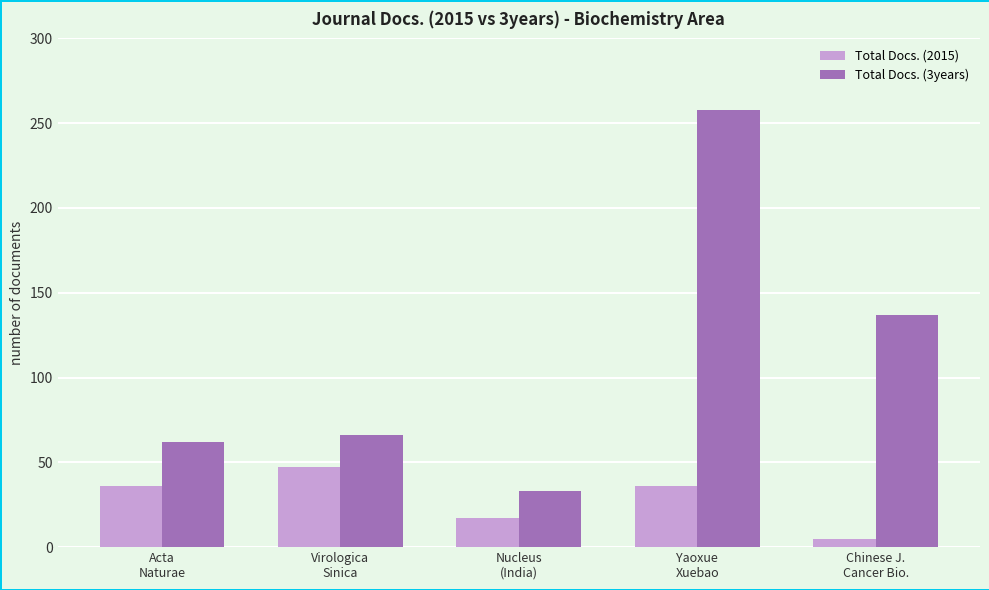

What is the sum of the Total Docs. (3years) values at Chinese J.
Cancer Bio. and Virologica
Sinica?

203